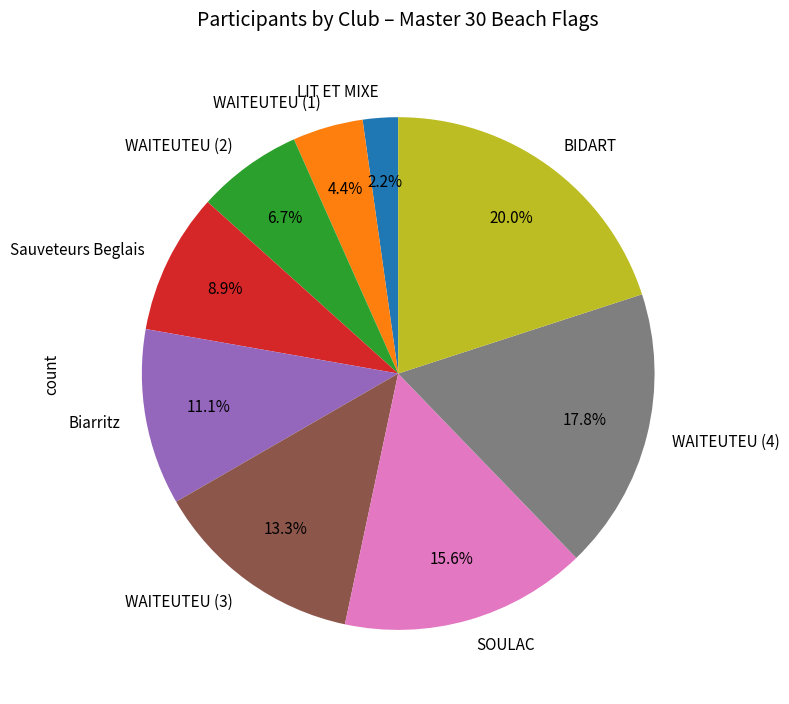

The WAITEUTEU (4) slice represents 26% of the pie. True or false?

False